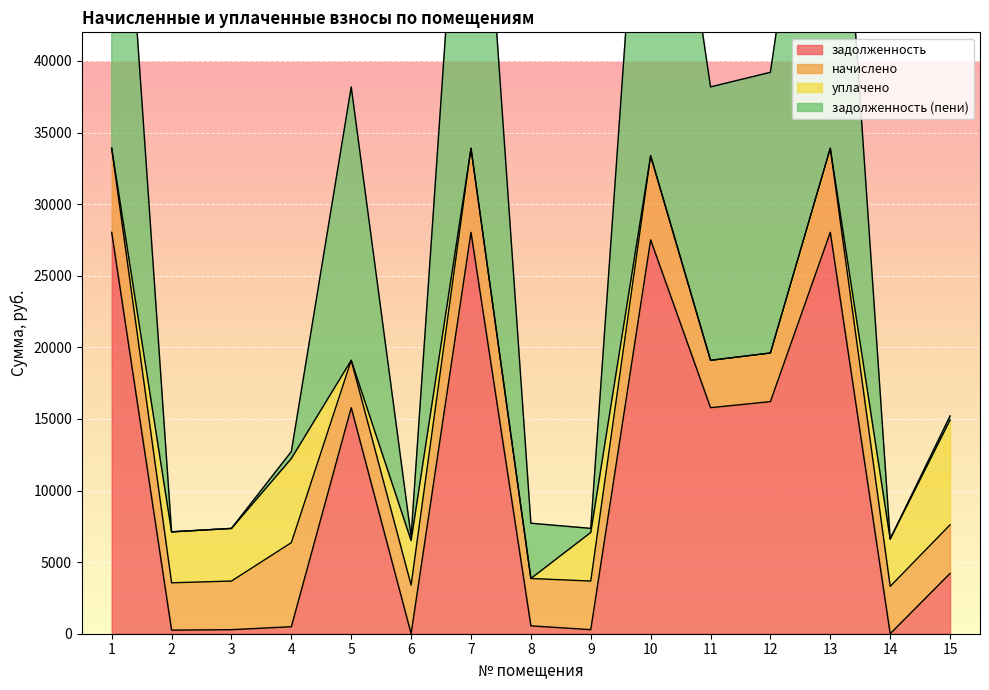

Is it true that задолженность equals 230.8 at 8?

False